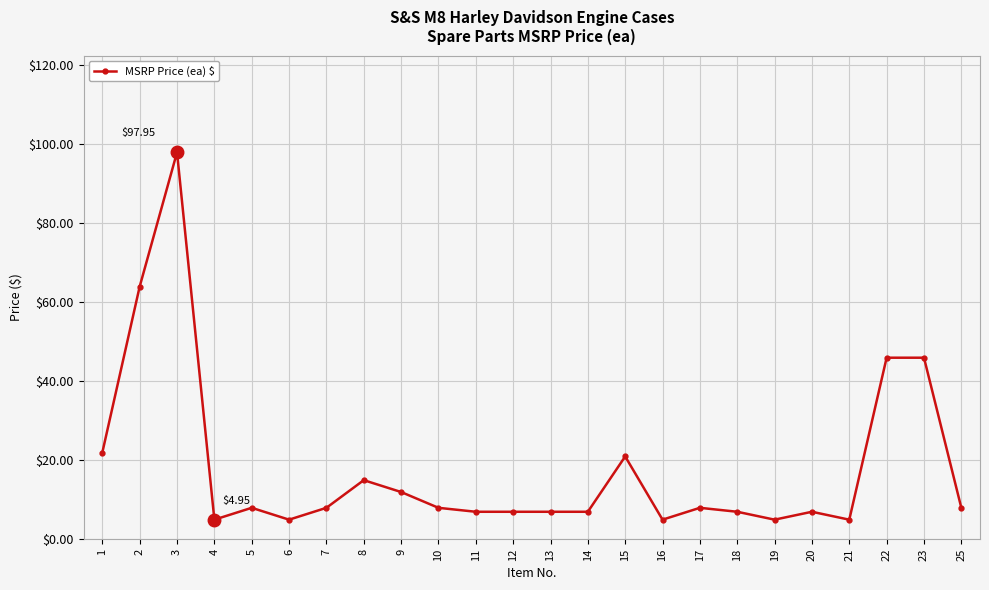

How many data points does each series have?

24